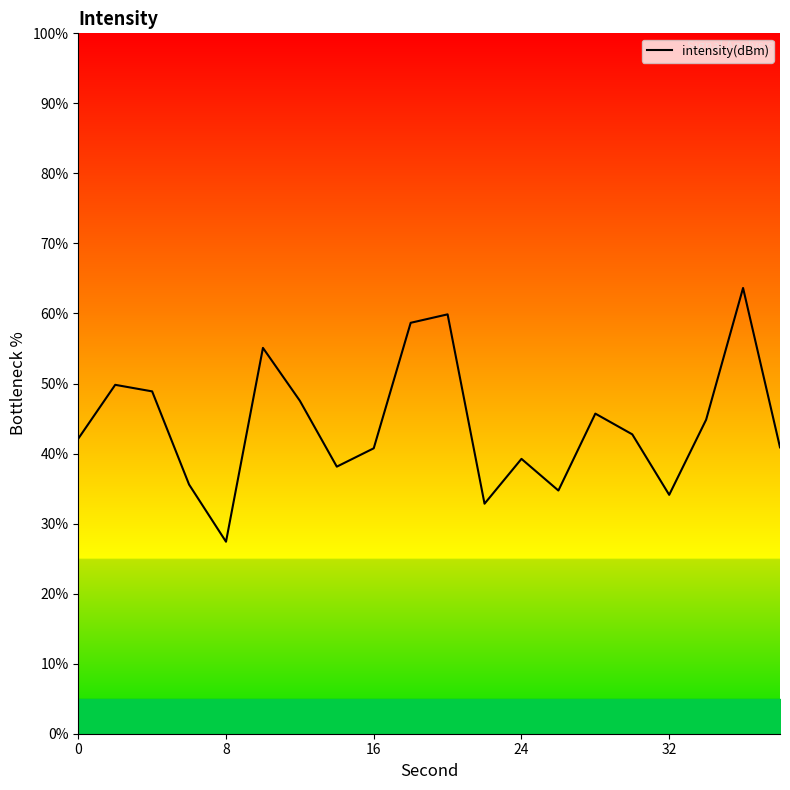

How many values are below 42?

9